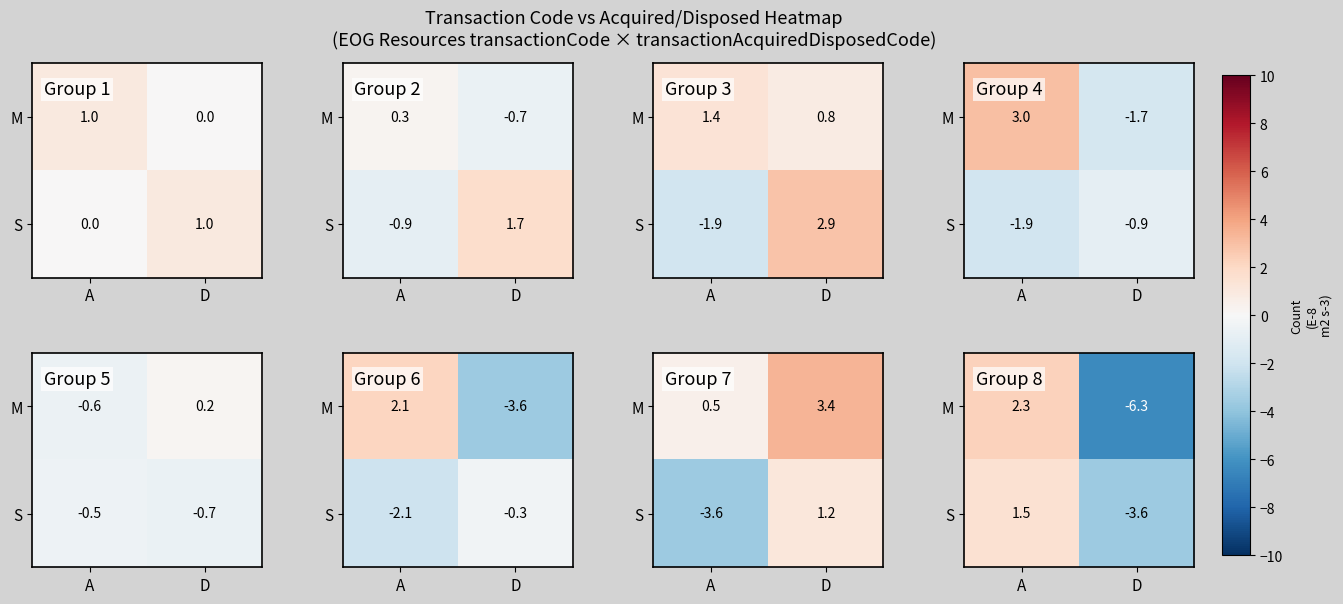

Which has a higher value, A or D?

A